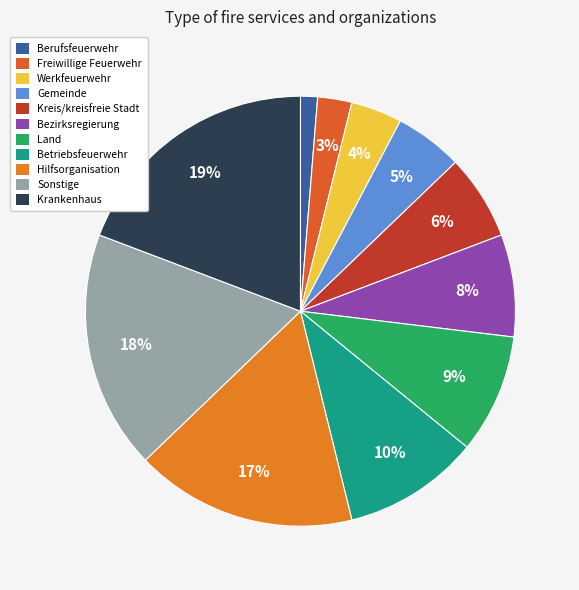

Is it true that Sonstige is 33% of the pie?

False